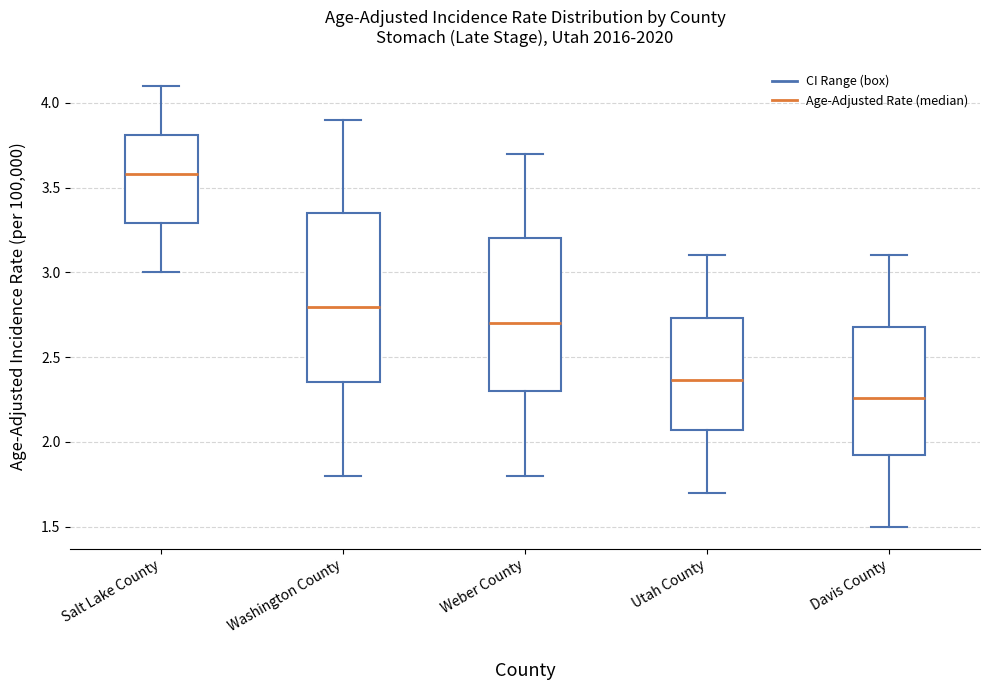

Which box has the highest median line?

Salt Lake County